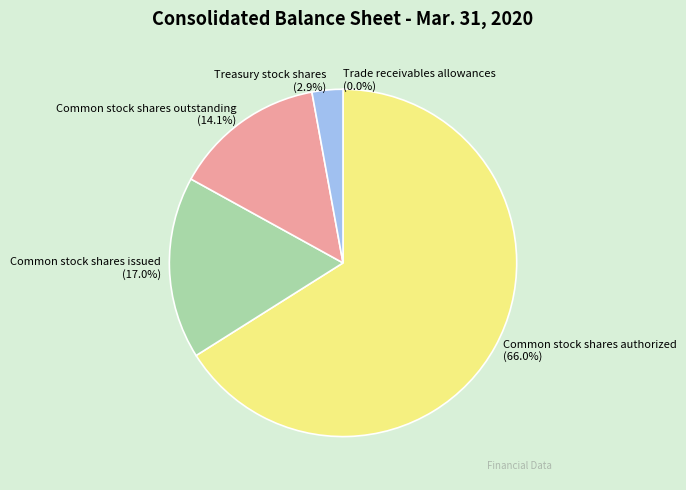

What percentage is NOT represented by Common stock shares issued?

83.0%